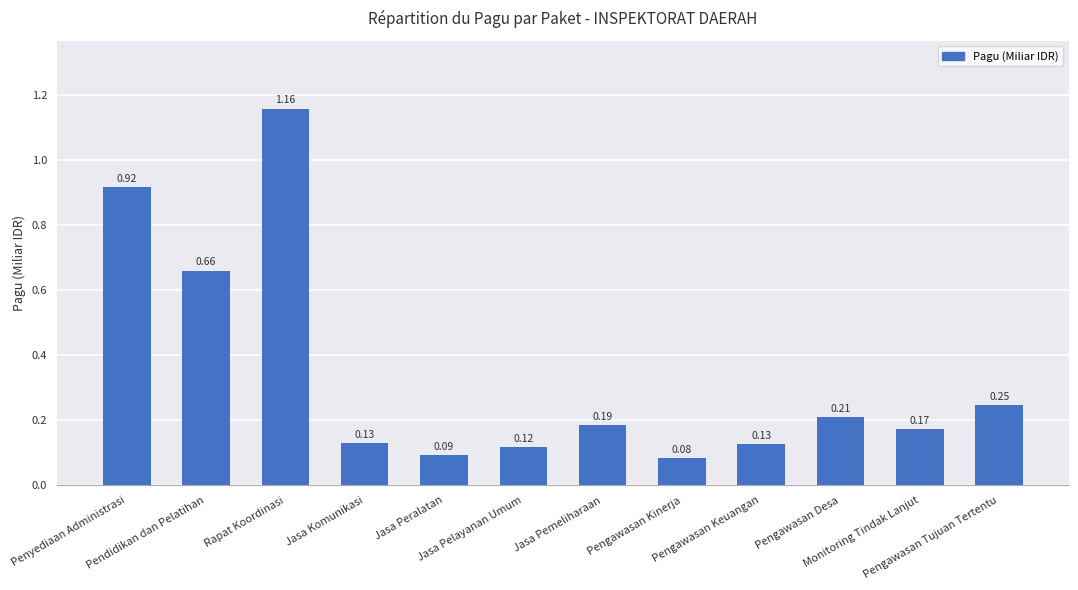

What is the difference between the second highest and minimum values?

0.8